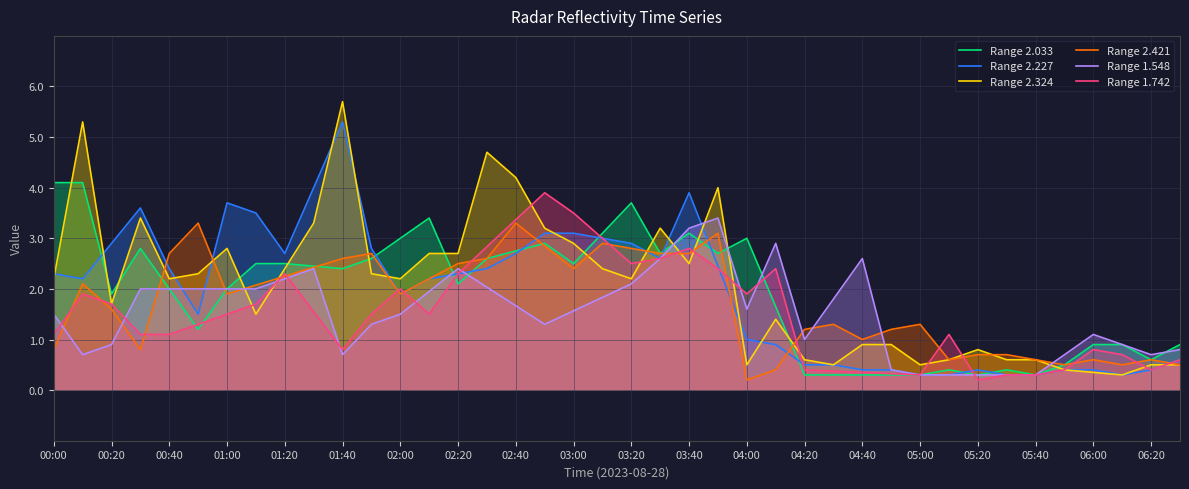

At how many categories does at least one series exceed 3?

18